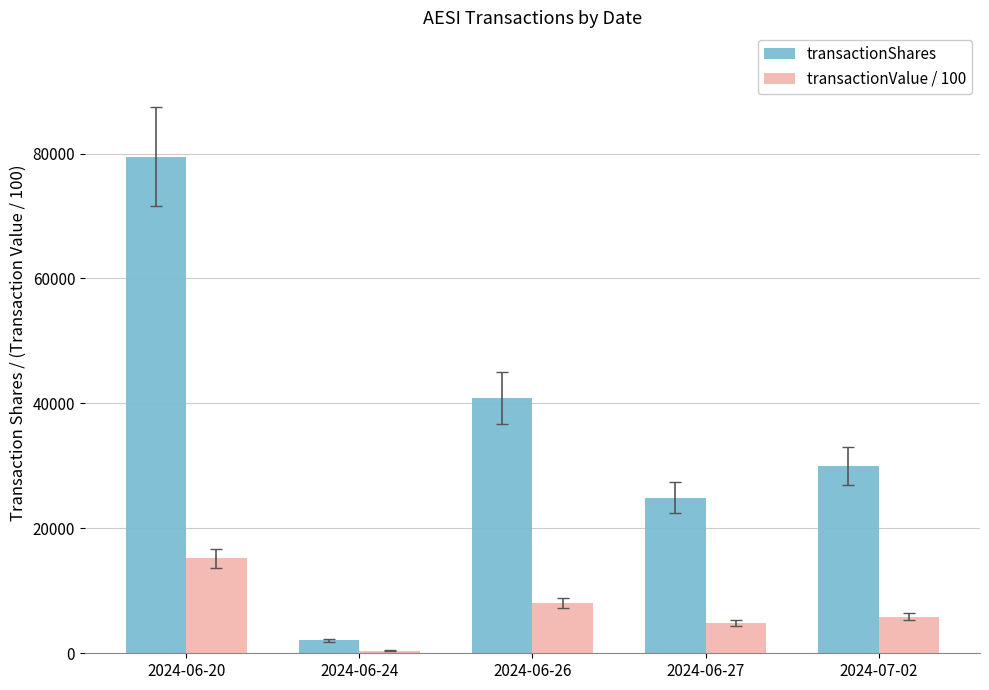

List the series in order of their overall mean, highest first.

transactionShares, transactionValue / 100